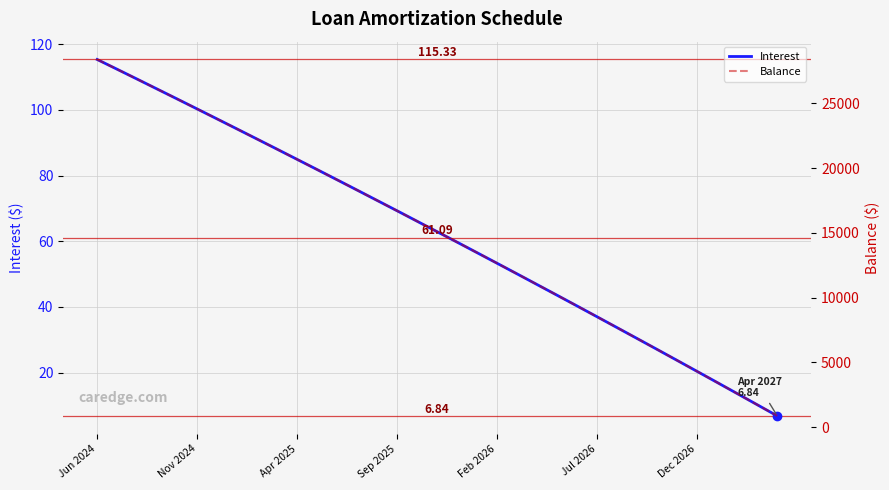

Which series has the widest spread of values?

Balance